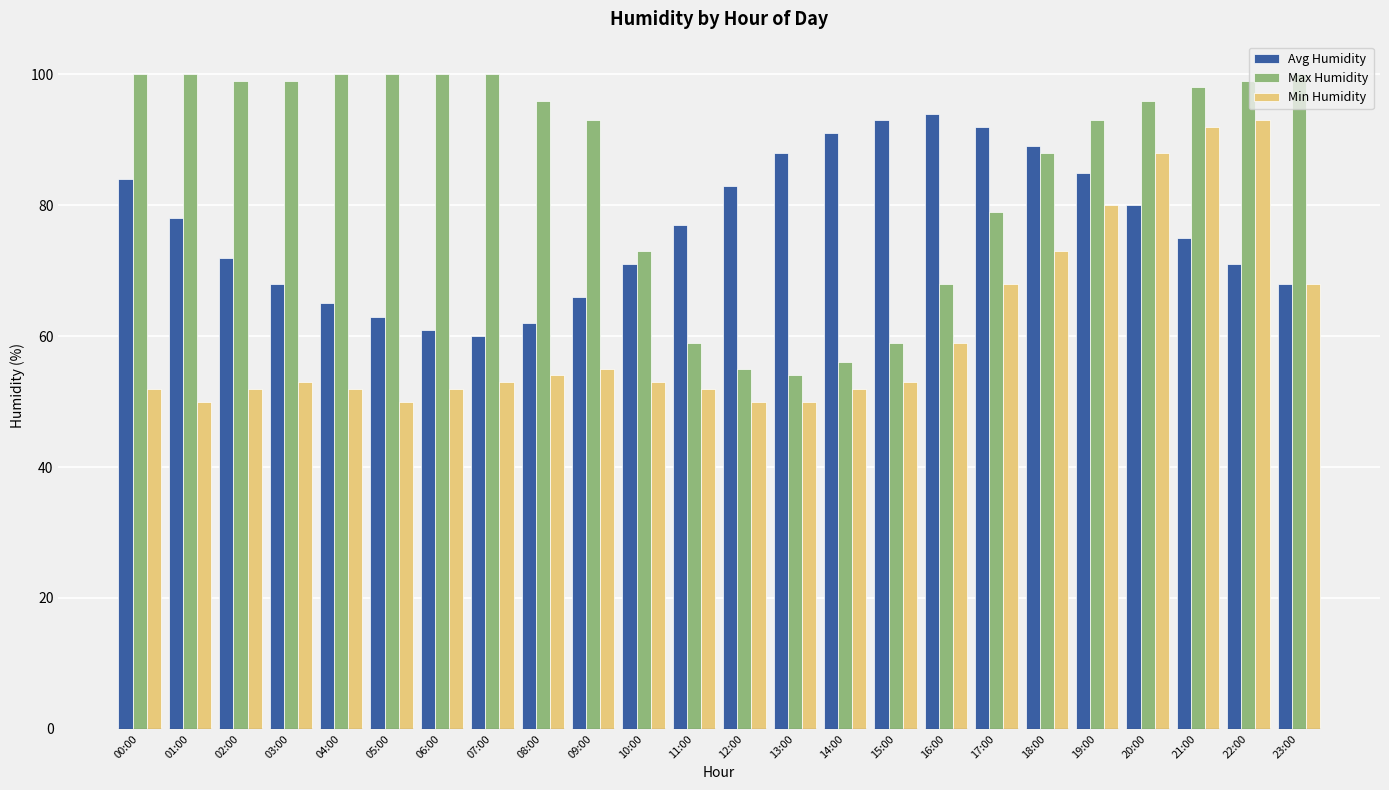

What is the greatest value displayed?

100